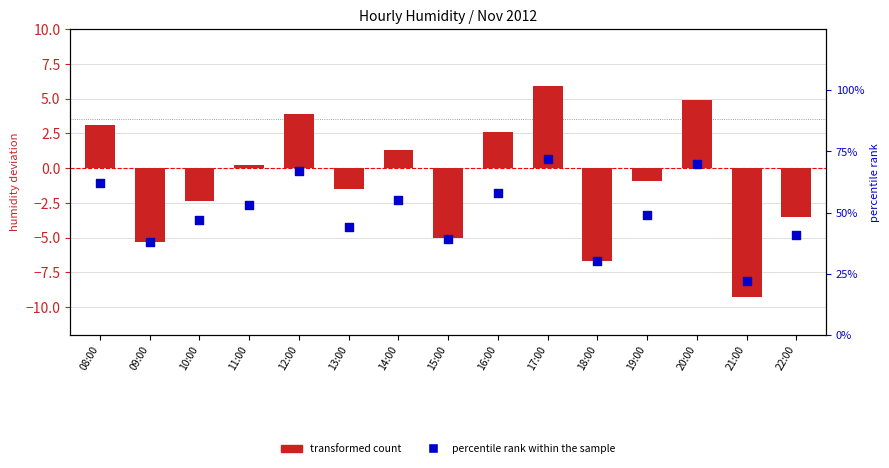

Which series has the largest total across all categories?

percentile rank within the sample